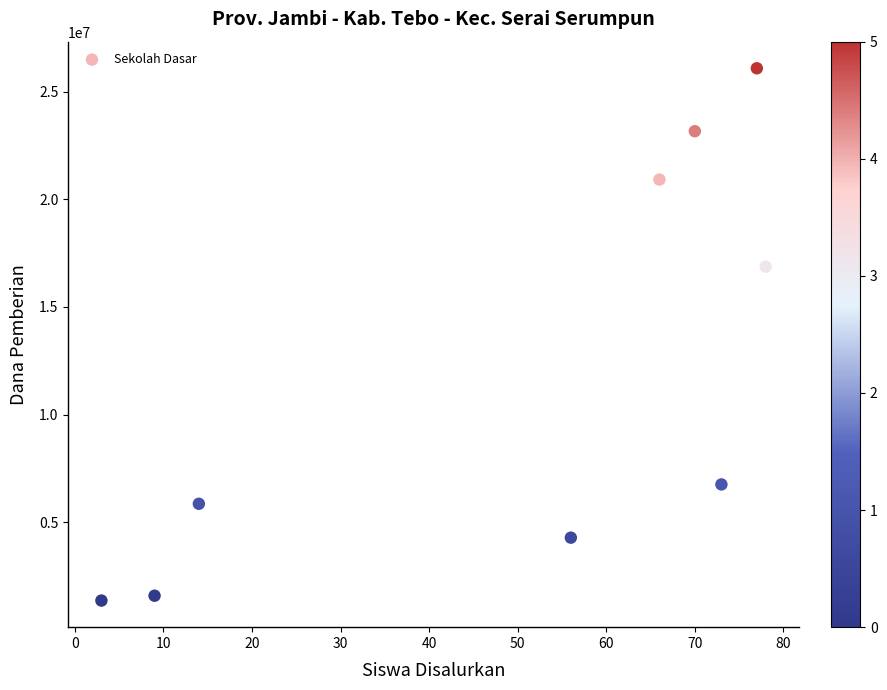

What is the range of Y values (max minus min)?

24750000